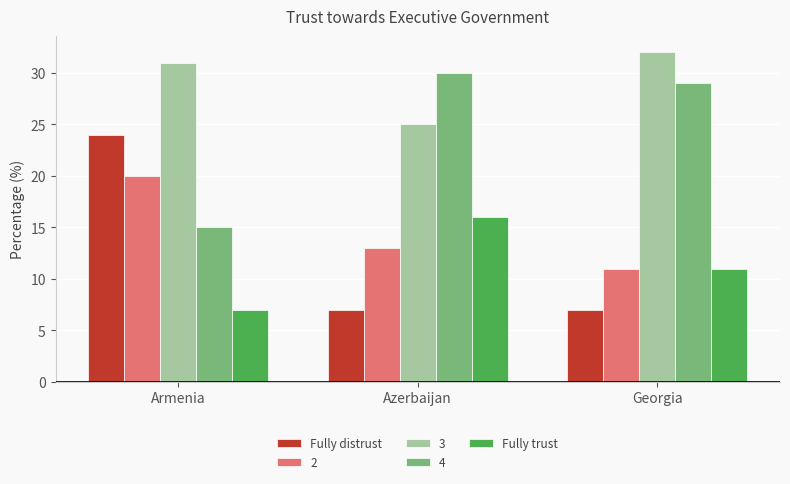

Is it true that Fully trust equals 16 at Azerbaijan?

True